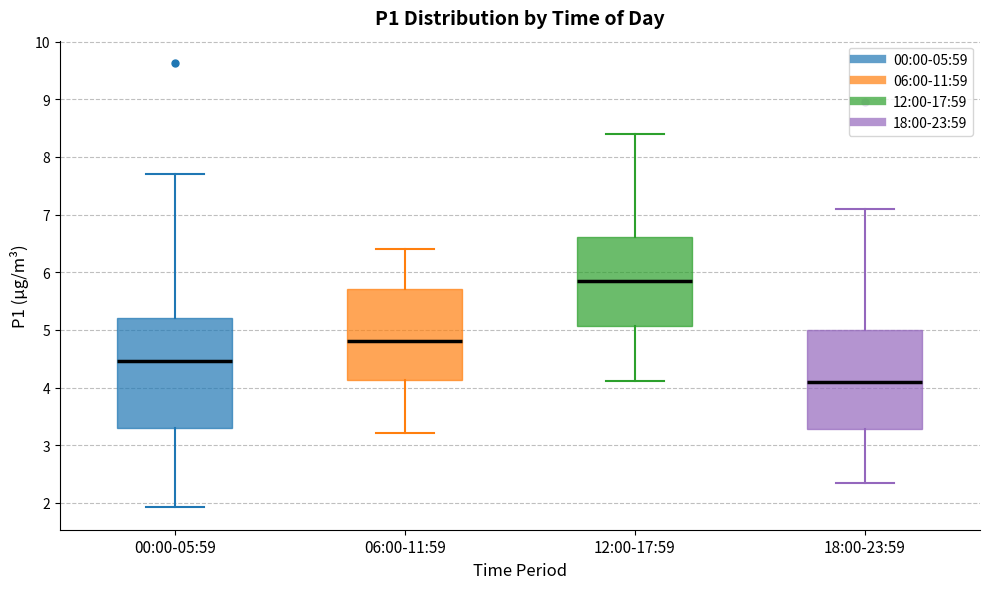

Where does the median line of the box for 12:00-17:59 sit on the y-axis? The values are not printed on the chart, so give them approximately, as read against the axis.

5.8